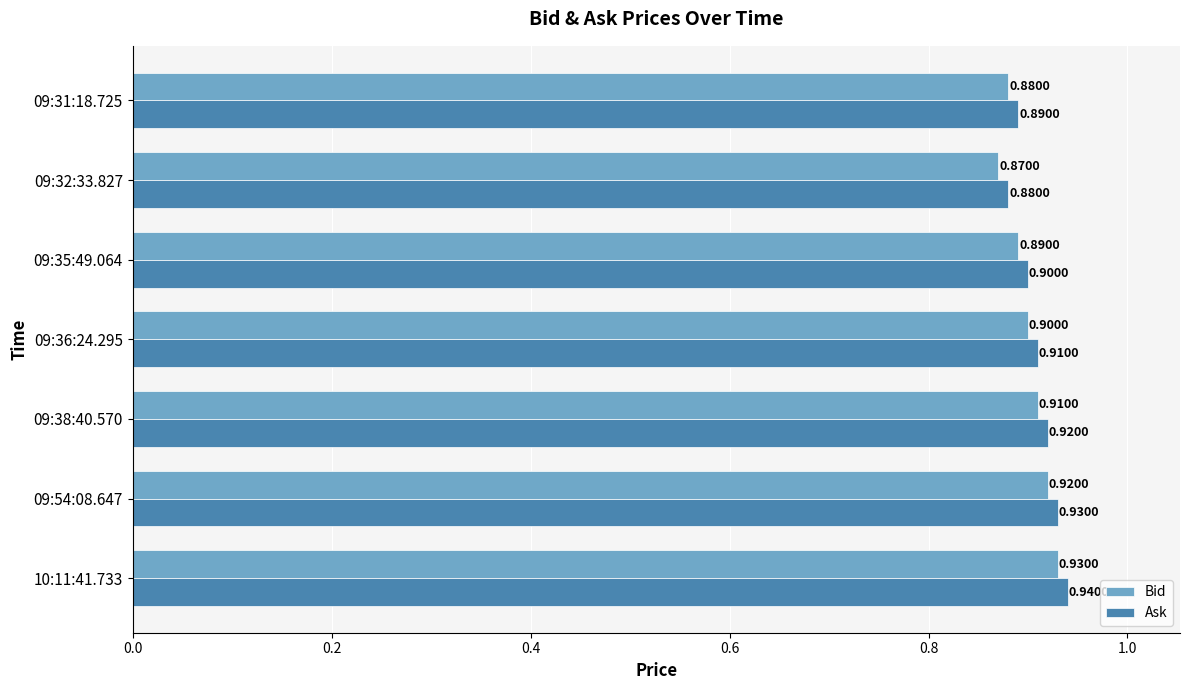

Rank the series by their average value, from highest to lowest.

Ask, Bid